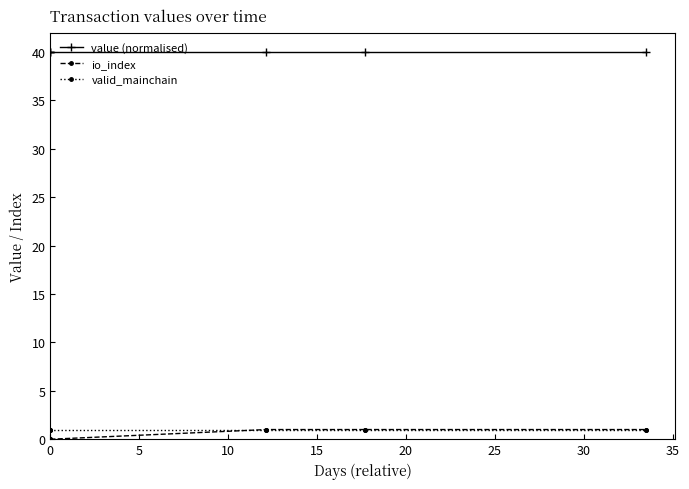

The io_index series shows 1 at 25. True or false?

True